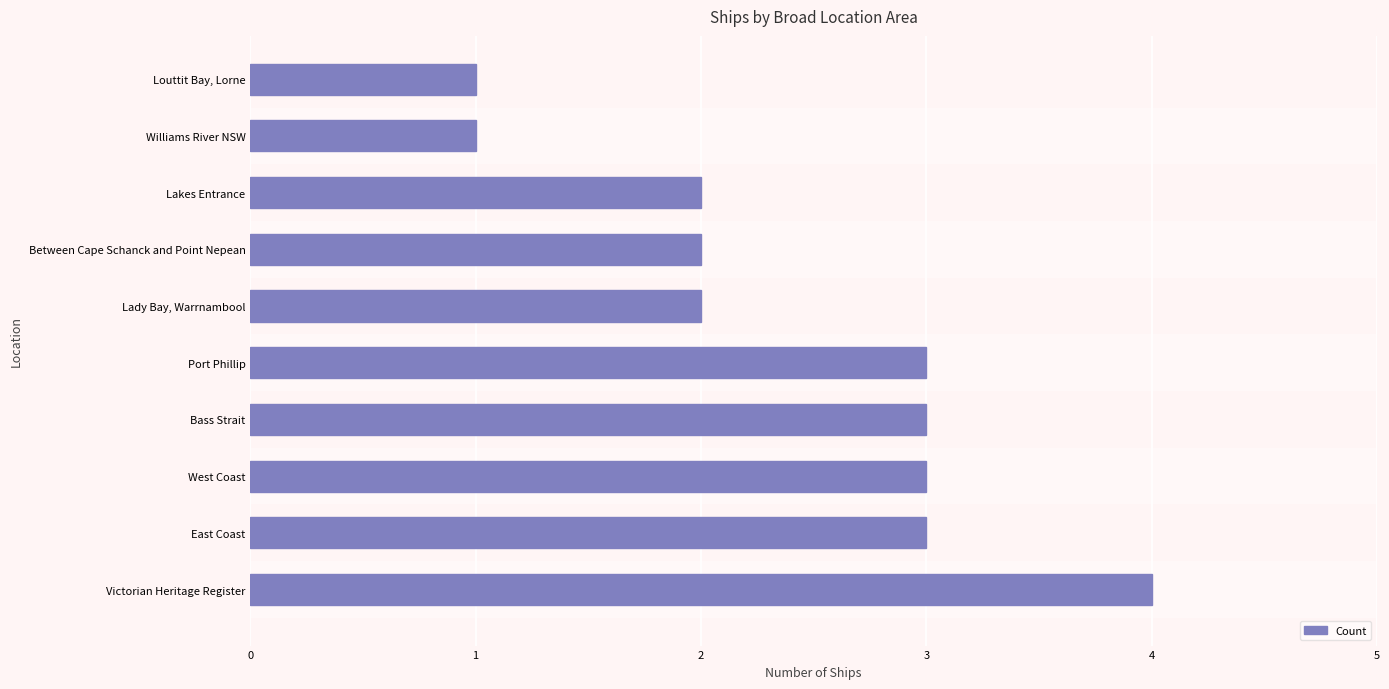

The value at Victorian Heritage Register is 1. True or false?

False